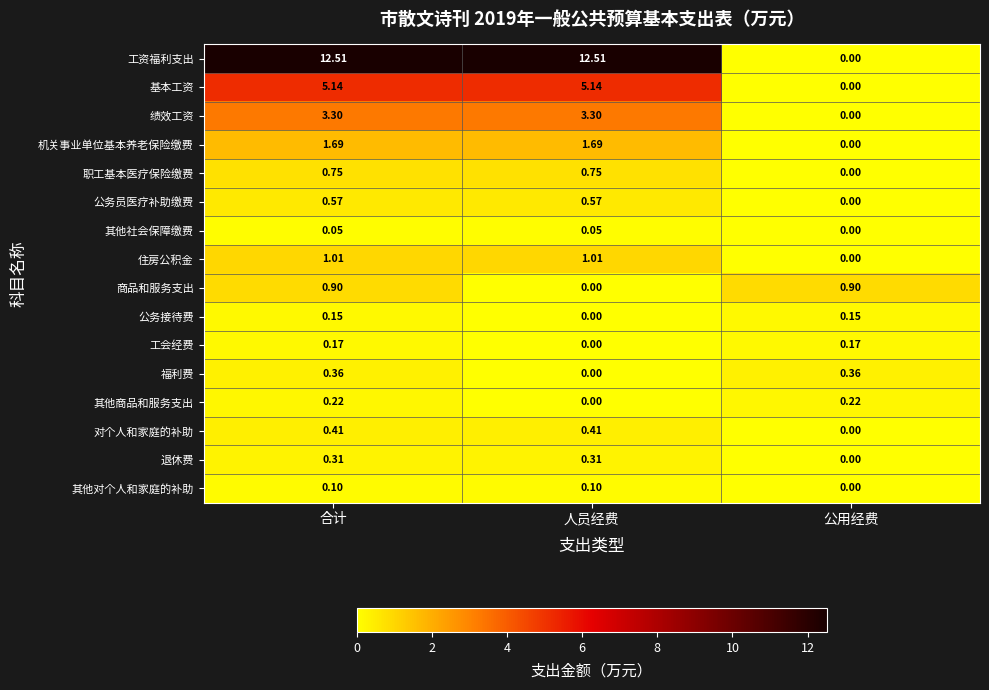

Between 合计 and 公用经费, which series saw the biggest shift?

工资福利支出